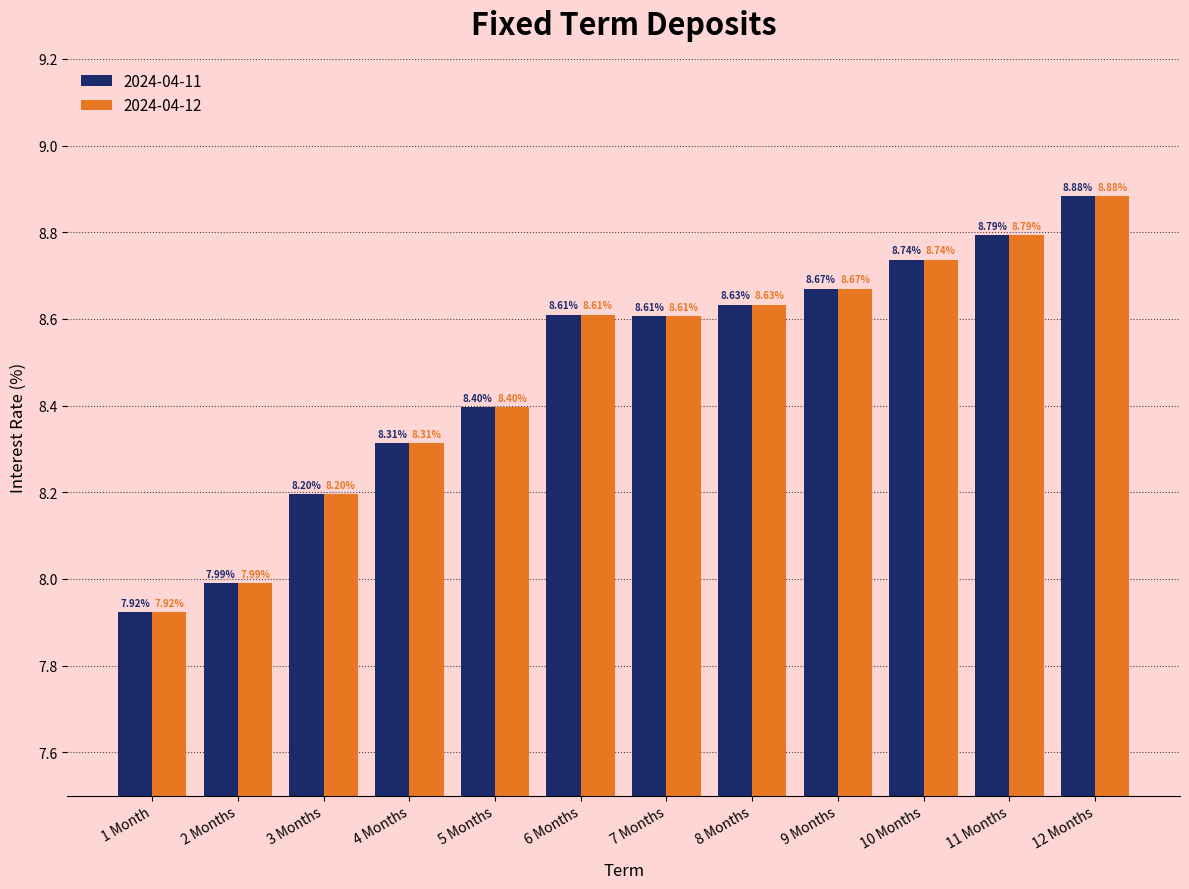

What is the total value across all series at 8 Months?

17.3